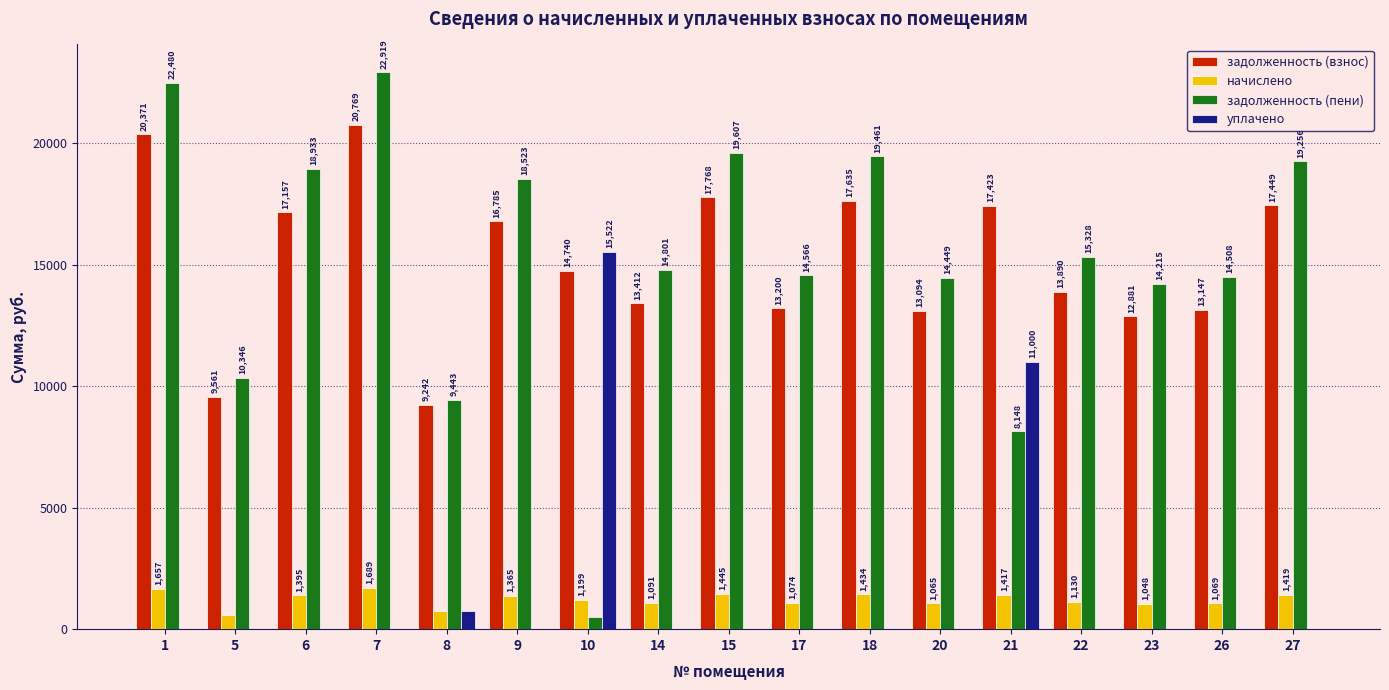

At which category is the sum across all series the highest?

7